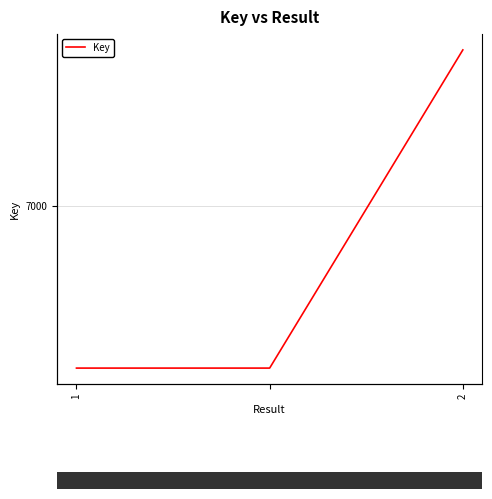

What is the approximate value at 2, to the nearest 50?

7400